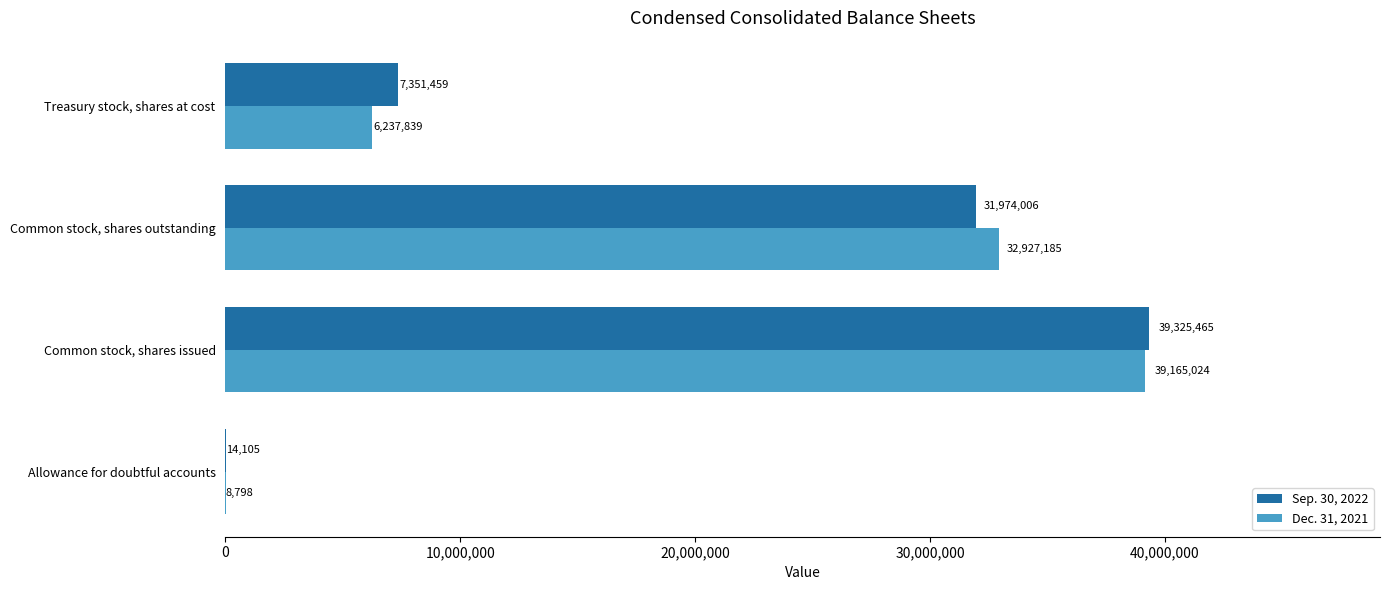

What are all the series names shown in the legend?

Sep. 30, 2022, Dec. 31, 2021